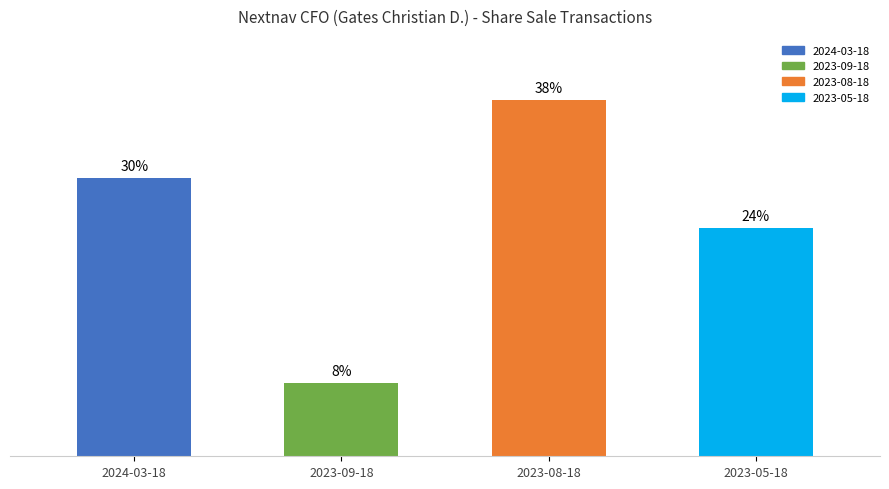

Is it true that the value at 2023-08-18 is 25.8?

False